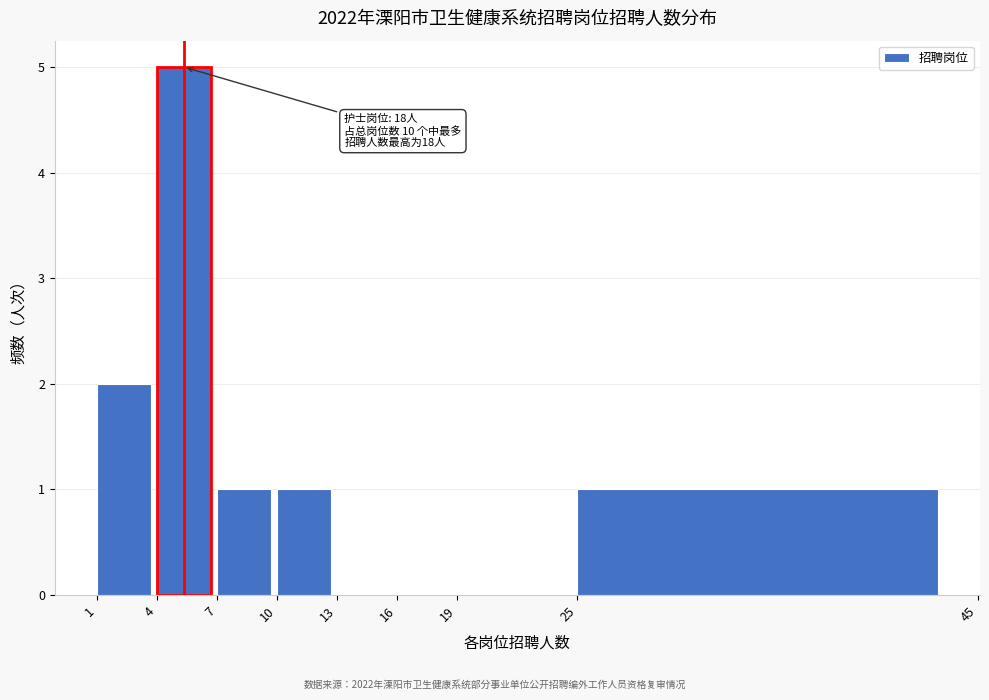

Over which range of the x-axis is the bar tallest?

4 to 7